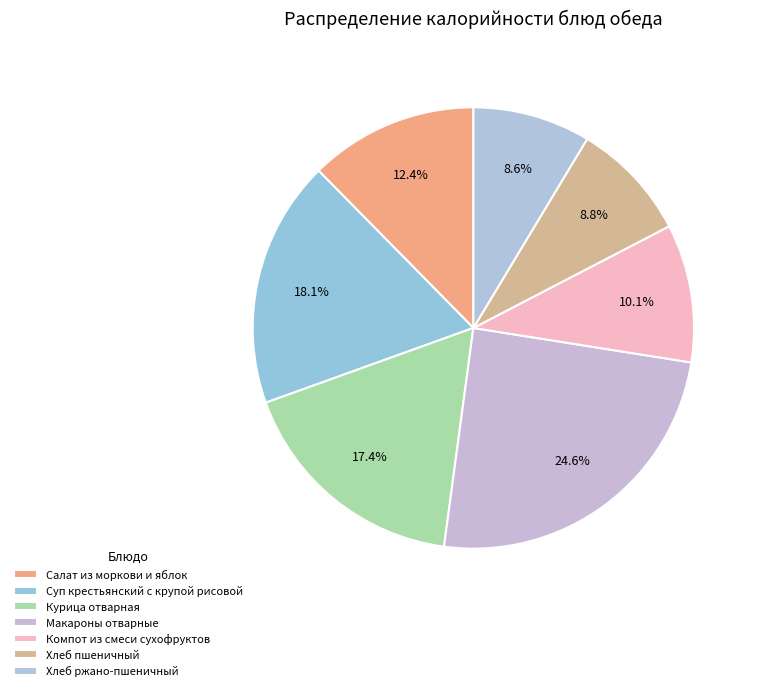

Is there a majority slice in this chart?

No